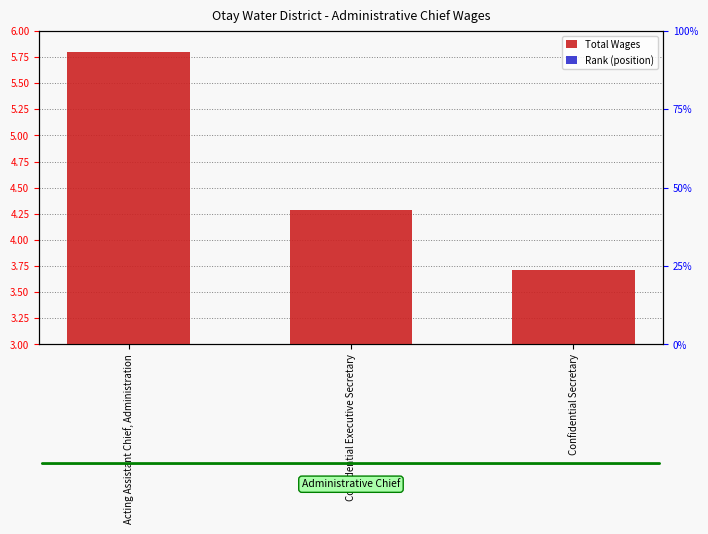

Is it true that Rank (position) equals 0.2 at Confidential Executive Secretary?

True